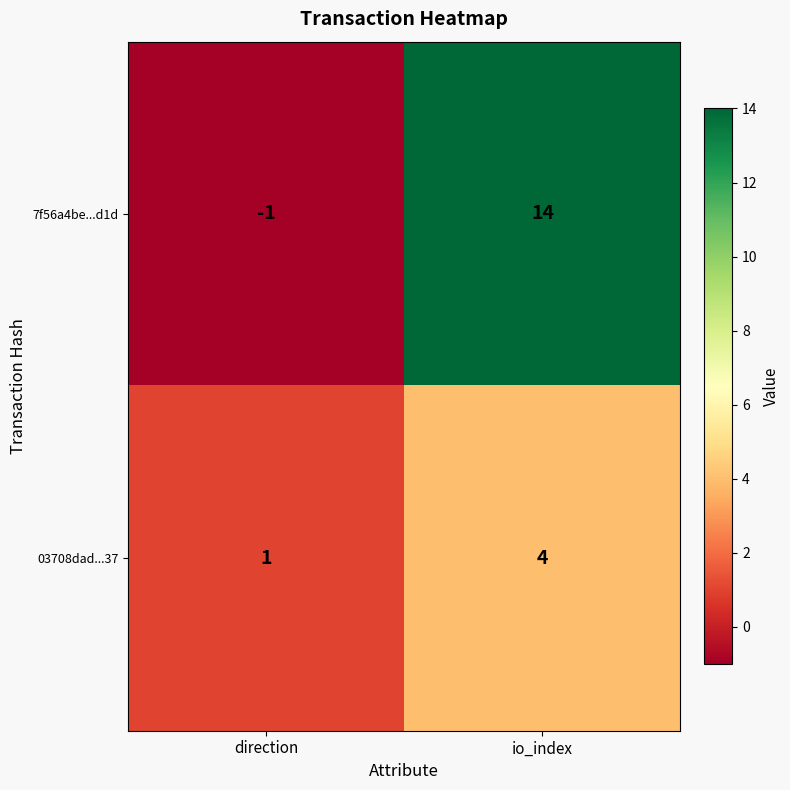

Which series has the widest spread of values?

7f56a4be...d1d